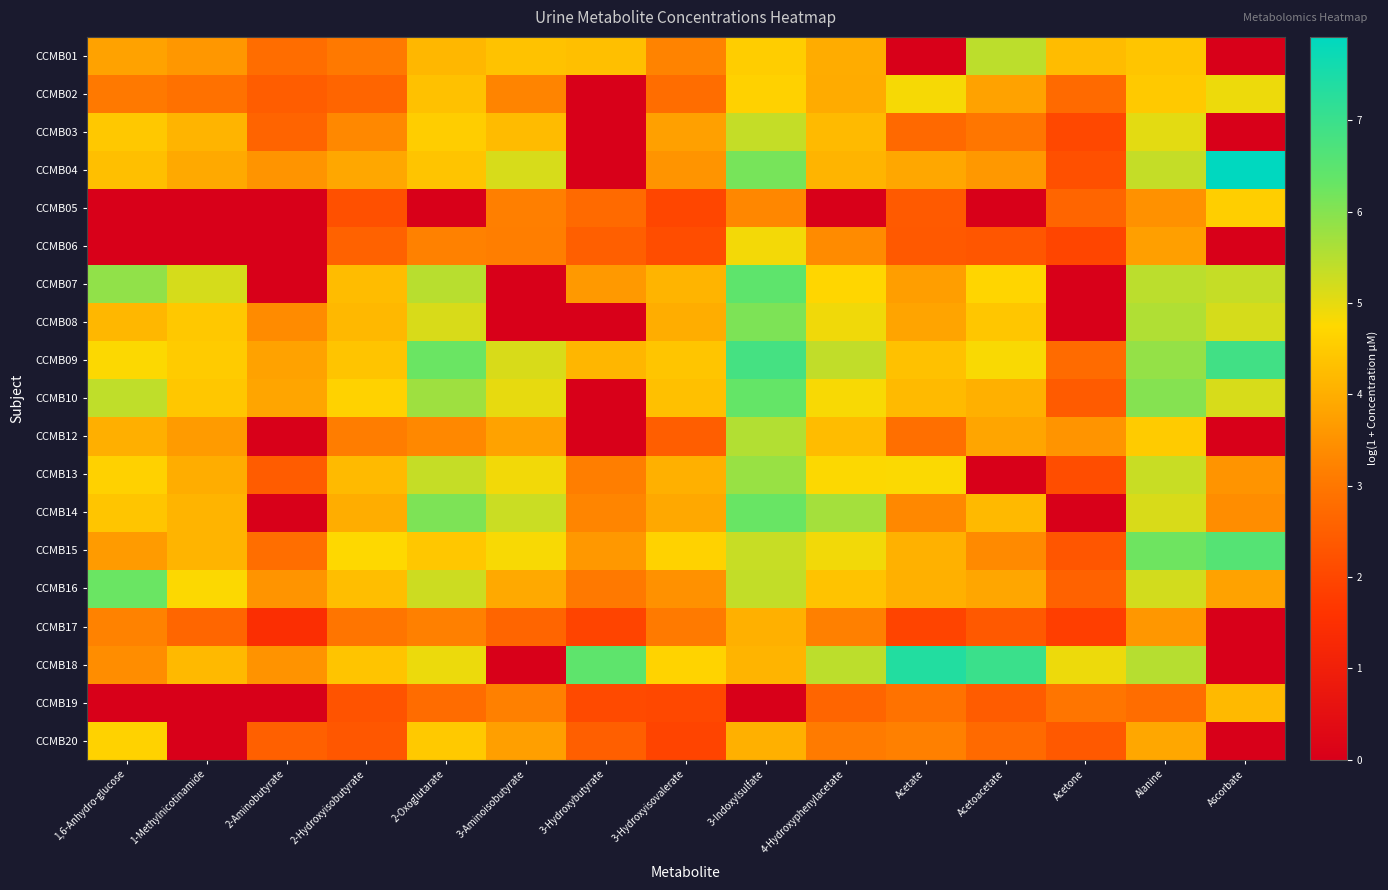

Between 3-Hydroxybutyrate and 2-Hydroxyisobutyrate, which is larger?

3-Hydroxybutyrate